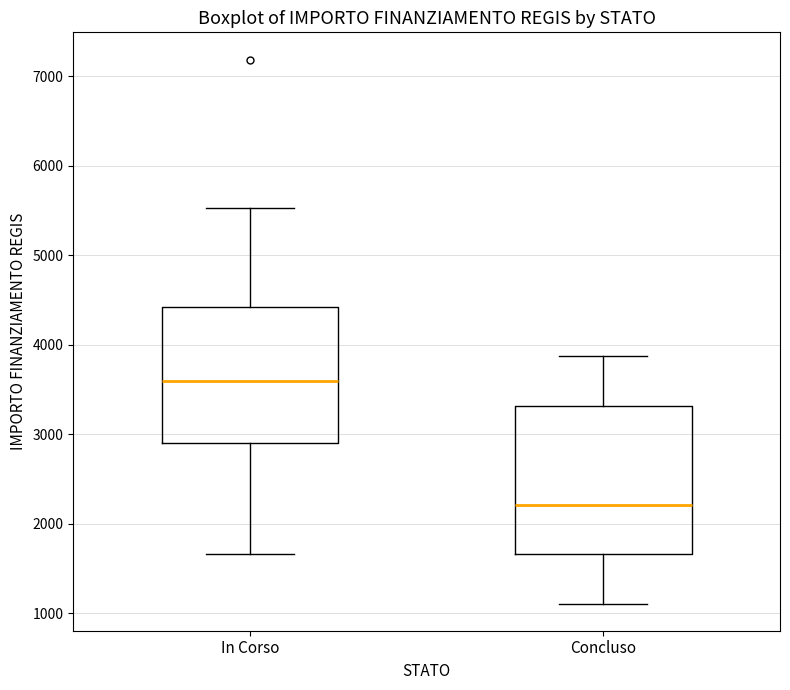

Reading left to right, transcribe this box plot: for each box, give where its median line is, the range the box spans, and where its two whiskers end, as read against the y-axis. The values are not printed on the chart, so give them approximately, as read against the axis.

In Corso: median 3600, box 2900 to 4400, whiskers 1700 to 5500
Concluso: median 2200, box 1700 to 3300, whiskers 1100 to 3900